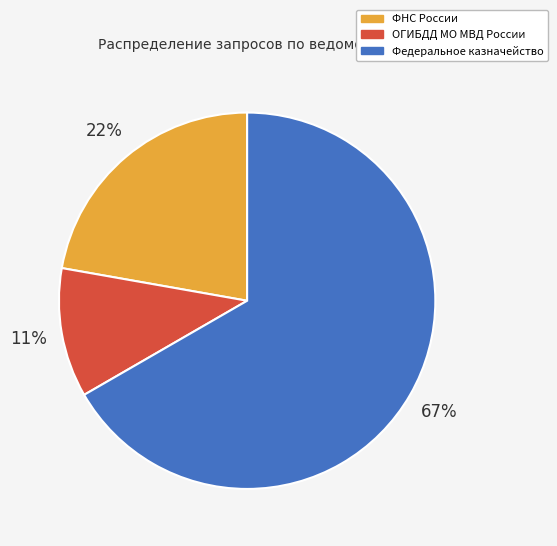

To the nearest percent, what is the average slice percentage?

33%